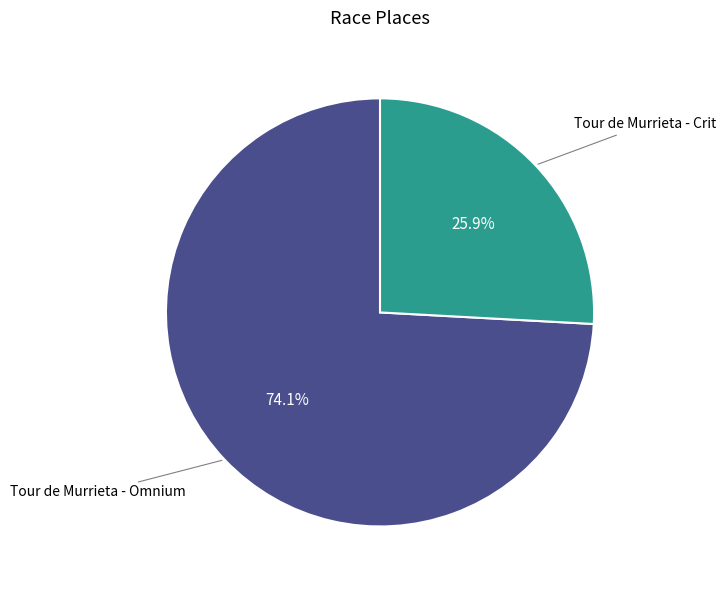

Is there a majority slice in this chart?

Yes